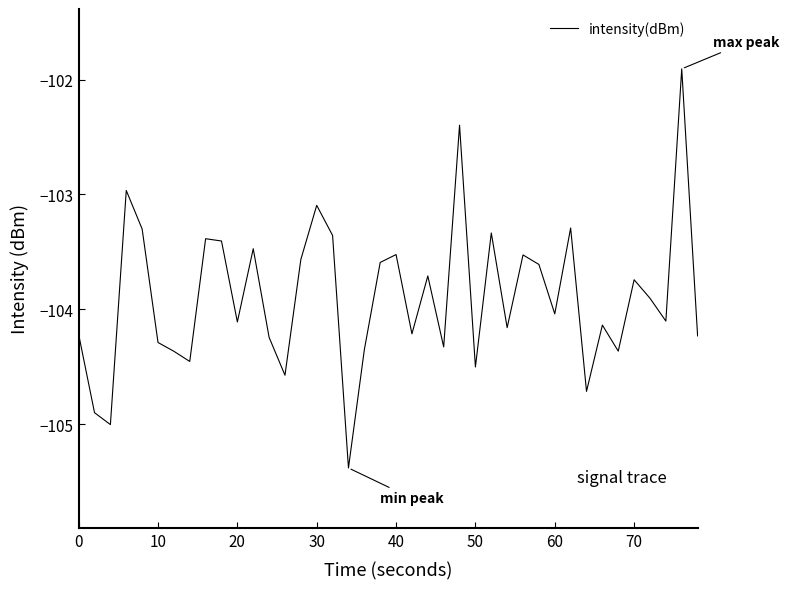

What is the smallest value displayed?

-105.4